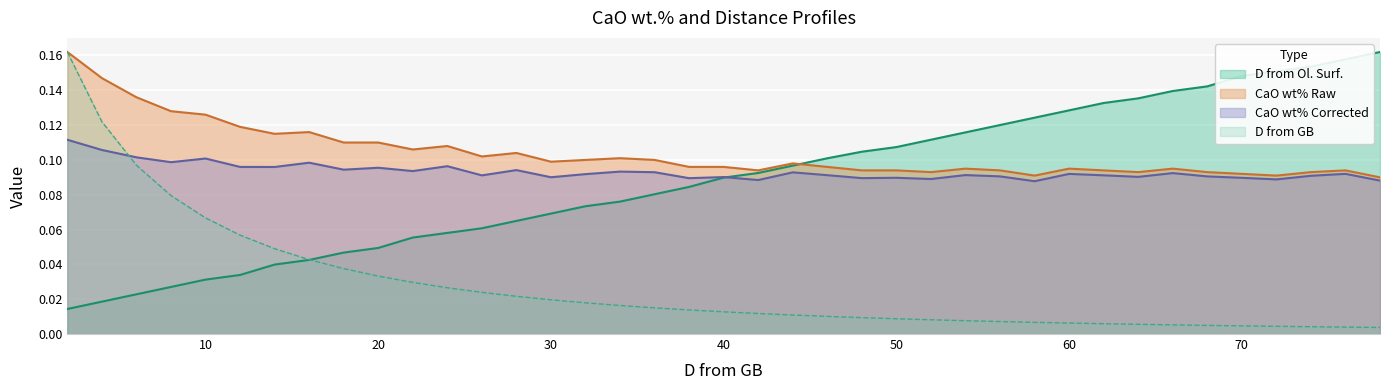

How many lines are shown in the chart?

4